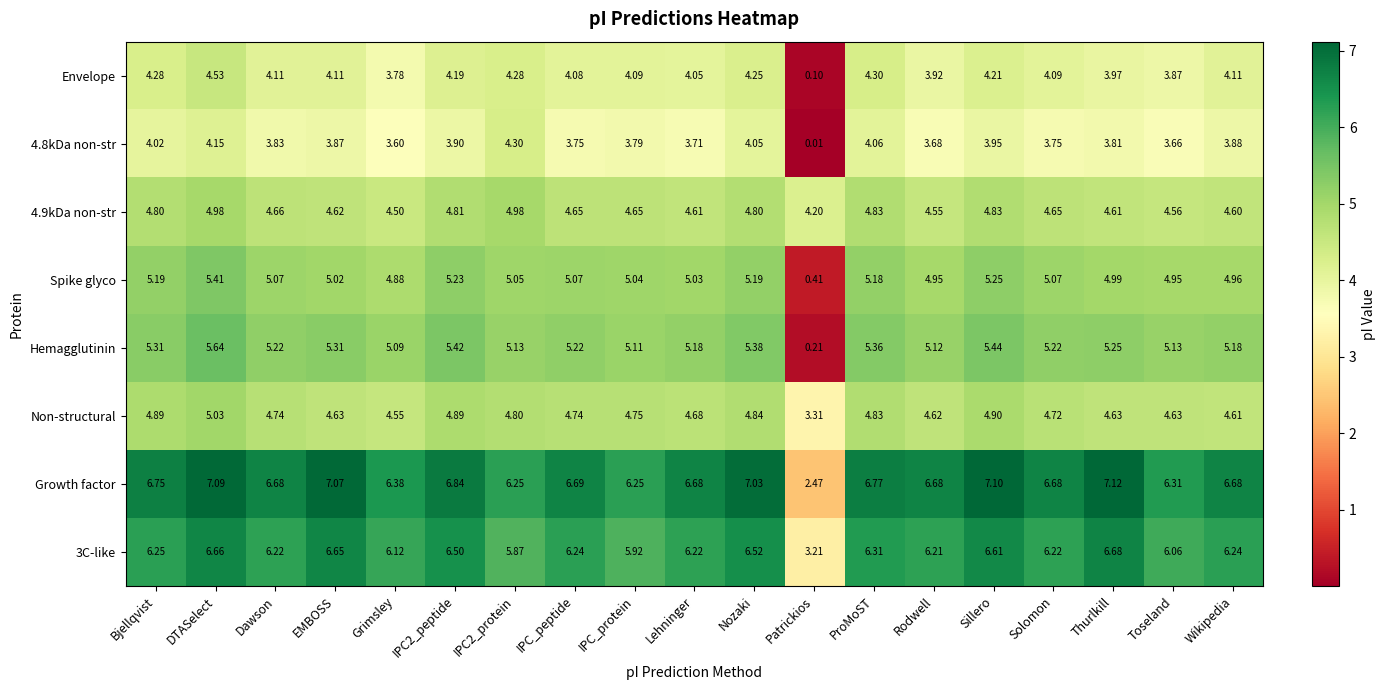

List the series in order of their peak value, lowest first.

4.8kDa non-str, Envelope, 4.9kDa non-str, Non-structural, Spike glyco, Hemagglutinin, 3C-like, Growth factor